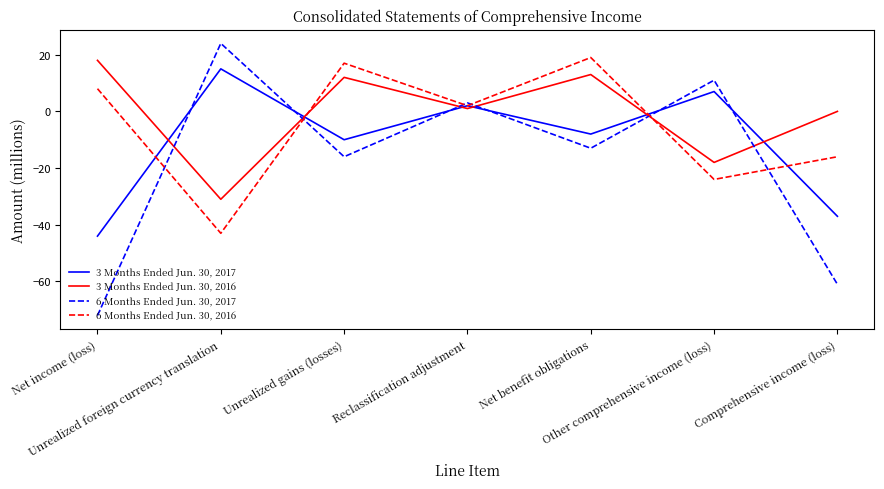

Reading left to right, list all the values displayed in this chart.

3 Months Ended Jun. 30, 2017: Net income (loss)=-44	Unrealized foreign currency translation=15	Unrealized gains (losses)=-10	Reclassification adjustment=2	Net benefit obligations=-8	Other comprehensive income (loss)=7	Comprehensive income (loss)=-37
3 Months Ended Jun. 30, 2016: Net income (loss)=18	Unrealized foreign currency translation=-31	Unrealized gains (losses)=12	Reclassification adjustment=1	Net benefit obligations=13	Other comprehensive income (loss)=-18	Comprehensive income (loss)=0
6 Months Ended Jun. 30, 2017: Net income (loss)=-72	Unrealized foreign currency translation=24	Unrealized gains (losses)=-16	Reclassification adjustment=3	Net benefit obligations=-13	Other comprehensive income (loss)=11	Comprehensive income (loss)=-61
6 Months Ended Jun. 30, 2016: Net income (loss)=8	Unrealized foreign currency translation=-43	Unrealized gains (losses)=17	Reclassification adjustment=2	Net benefit obligations=19	Other comprehensive income (loss)=-24	Comprehensive income (loss)=-16